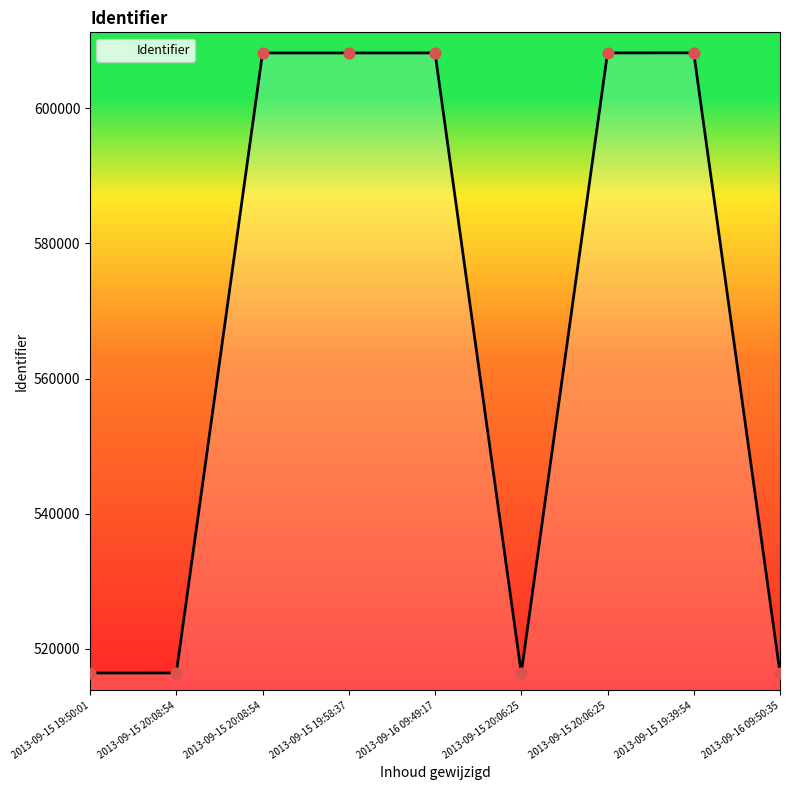

Is this an area chart (filled region under the line)?

Yes